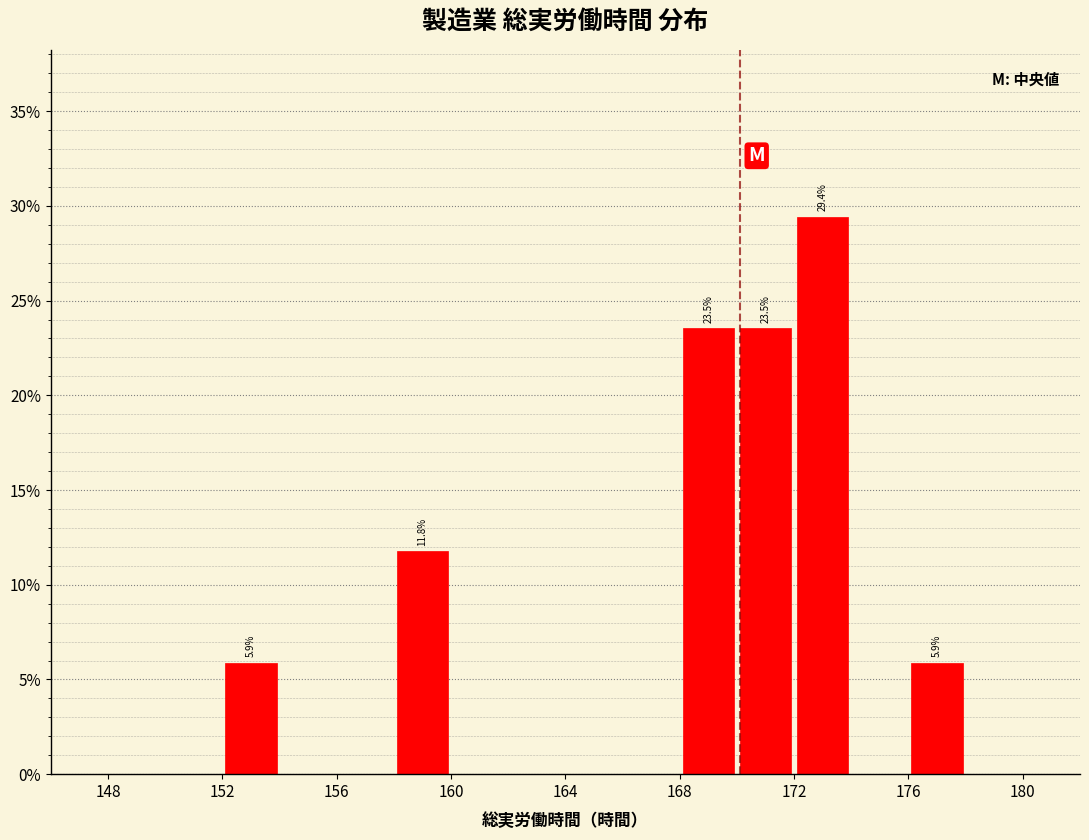

Which range on the x-axis has the tallest bar?

172 to 174